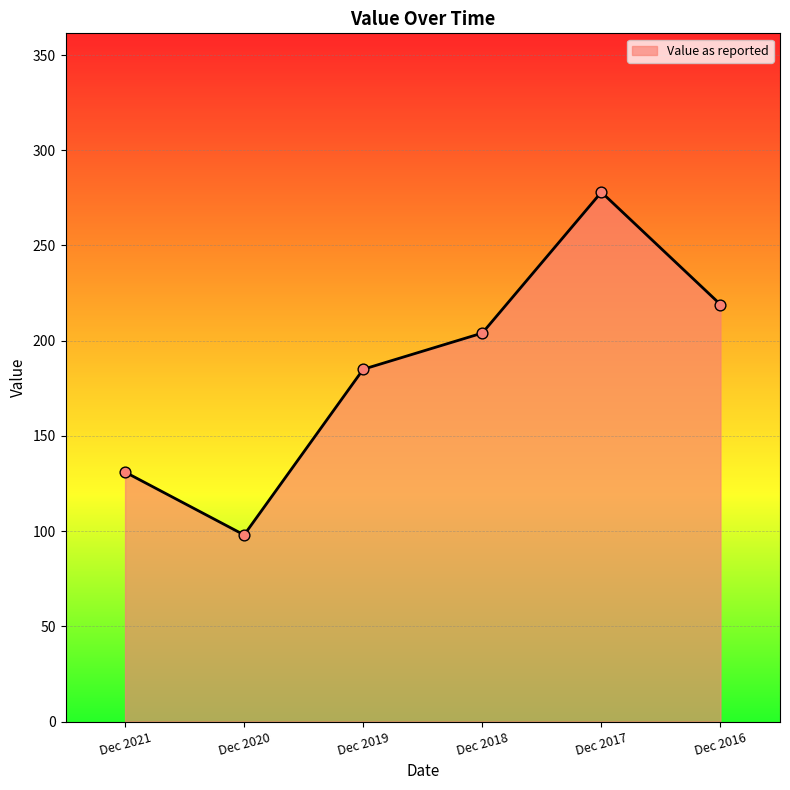

Which has a higher value, Dec 2019 or Dec 2016?

Dec 2016